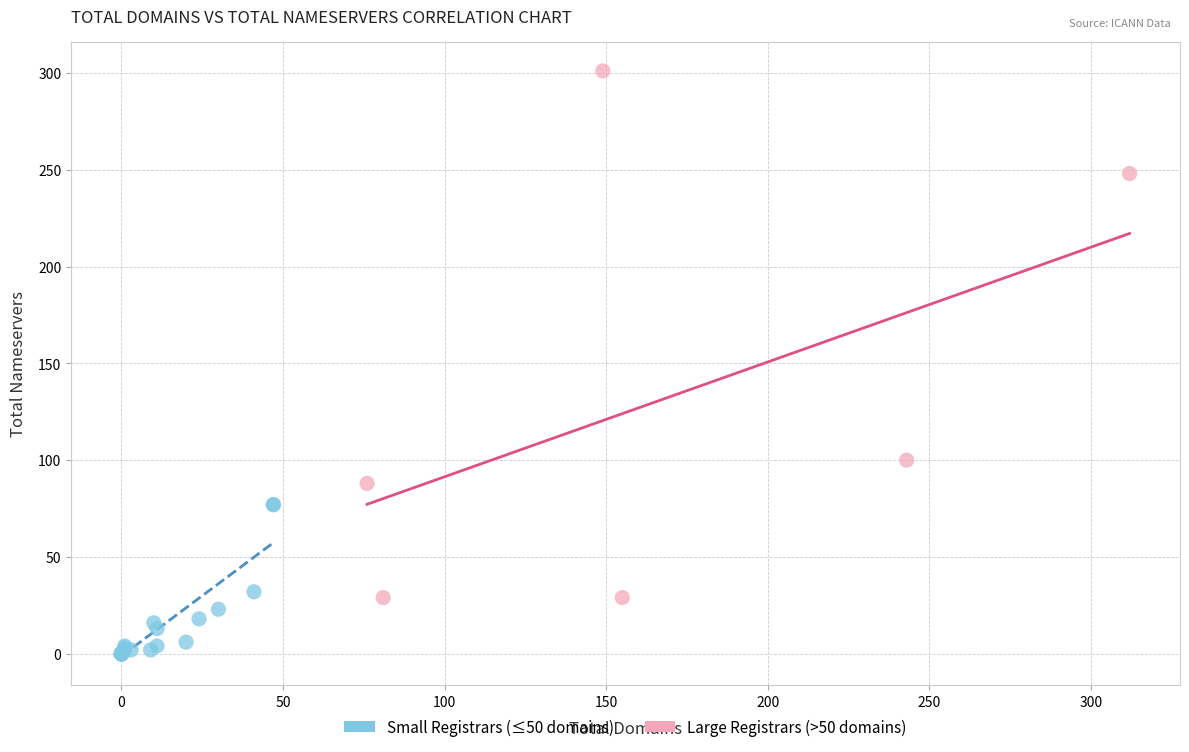

Which series contains the highest Y value?

Large Registrars (>50 domains)